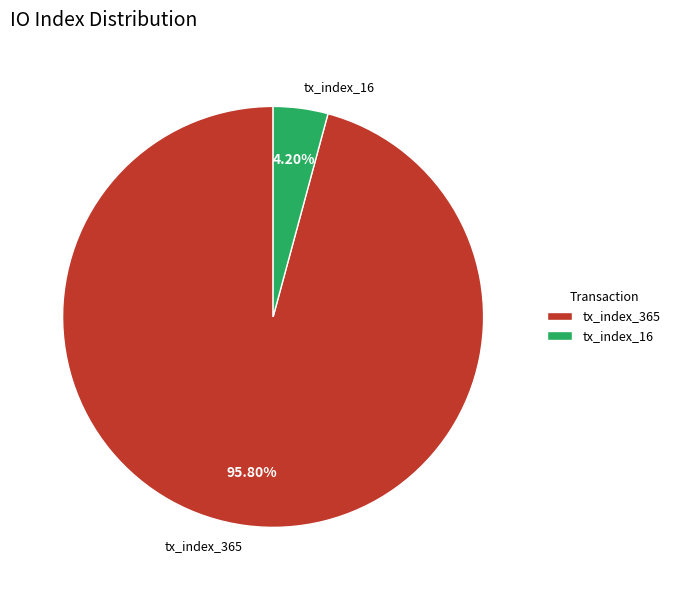

Which category accounts for the majority?

tx_index_365